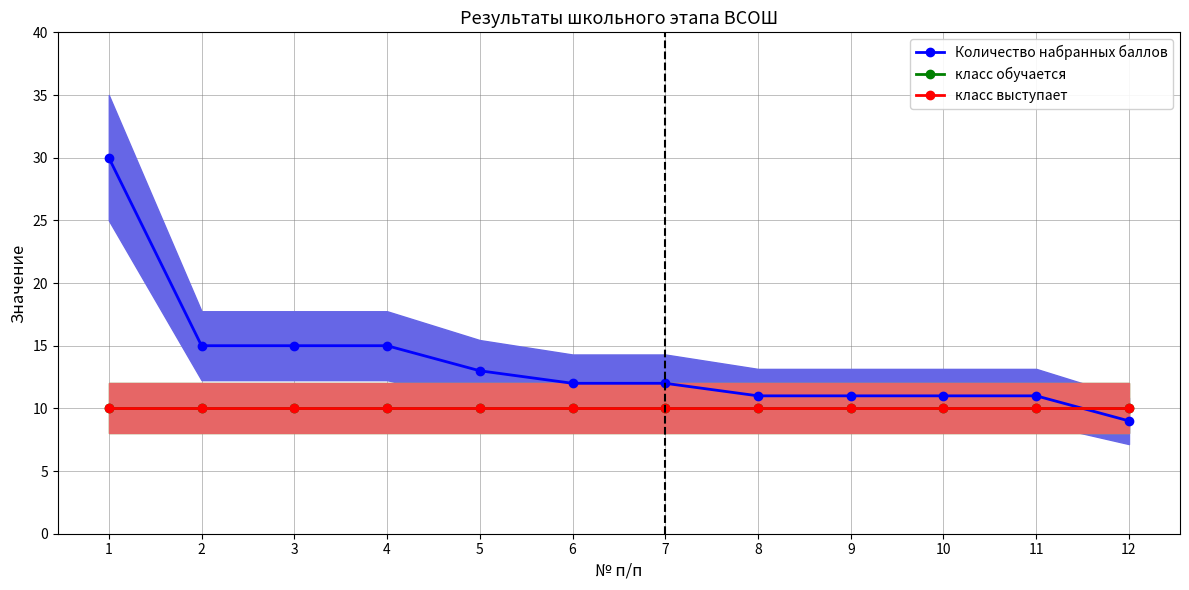

True or false: Количество набранных баллов has a value of 14 at 12.

False